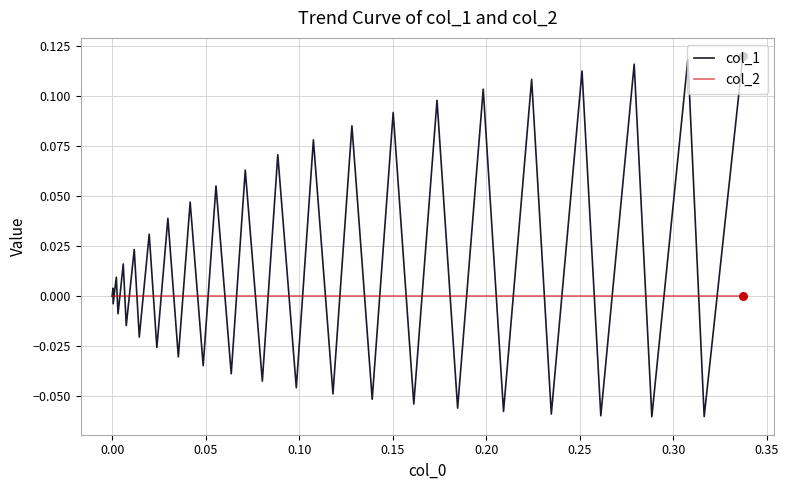

Which series has the largest total across all categories?

col_1